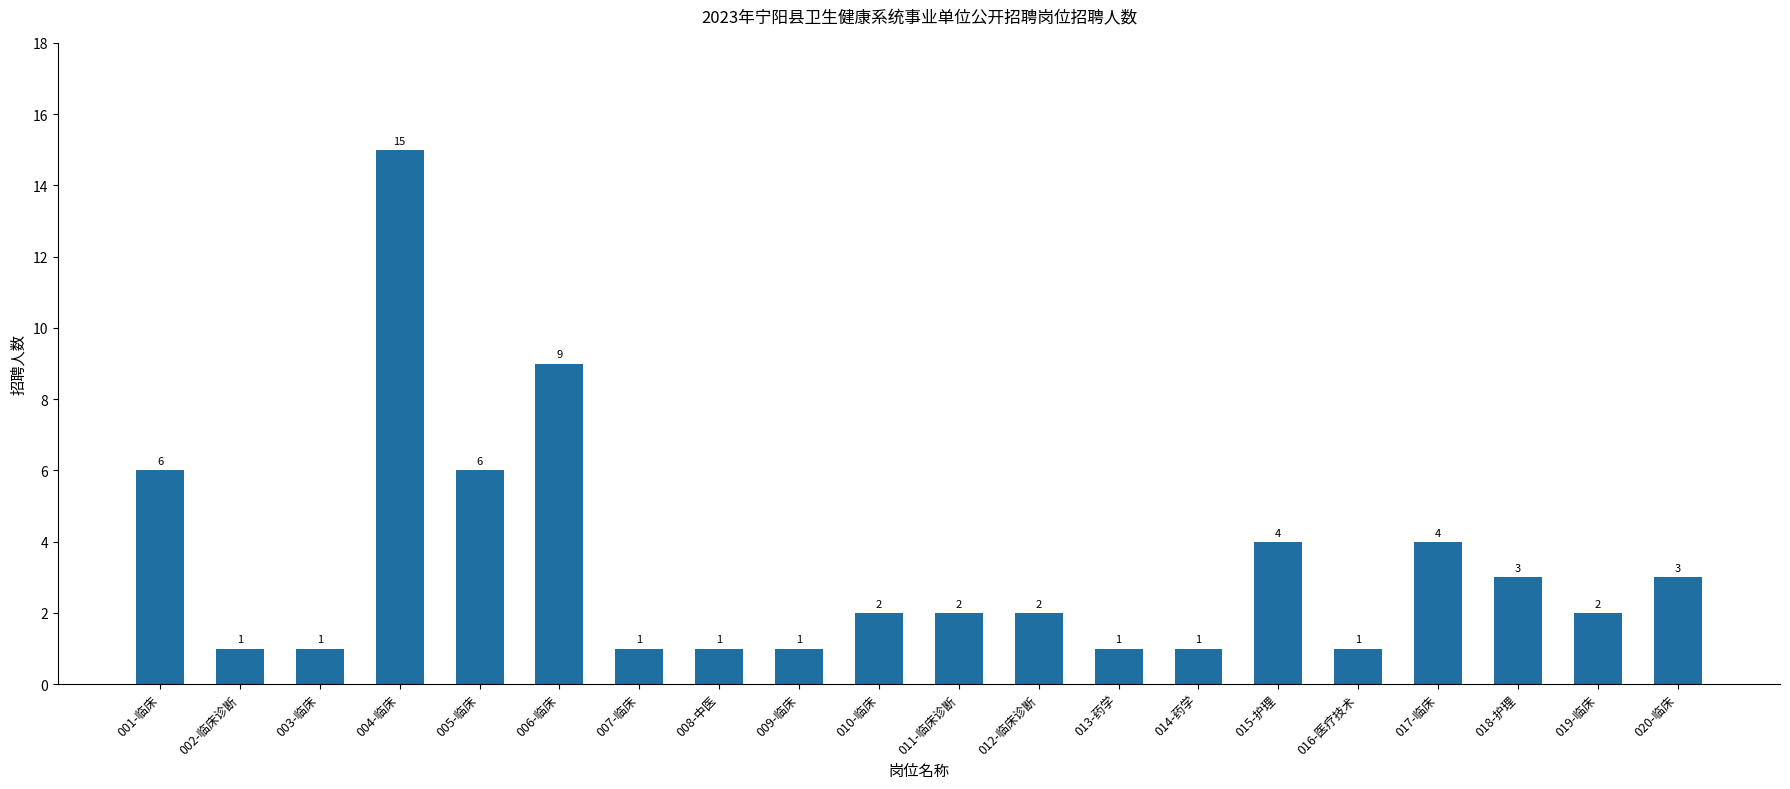

What is the value of the 15th bar from the left?

4